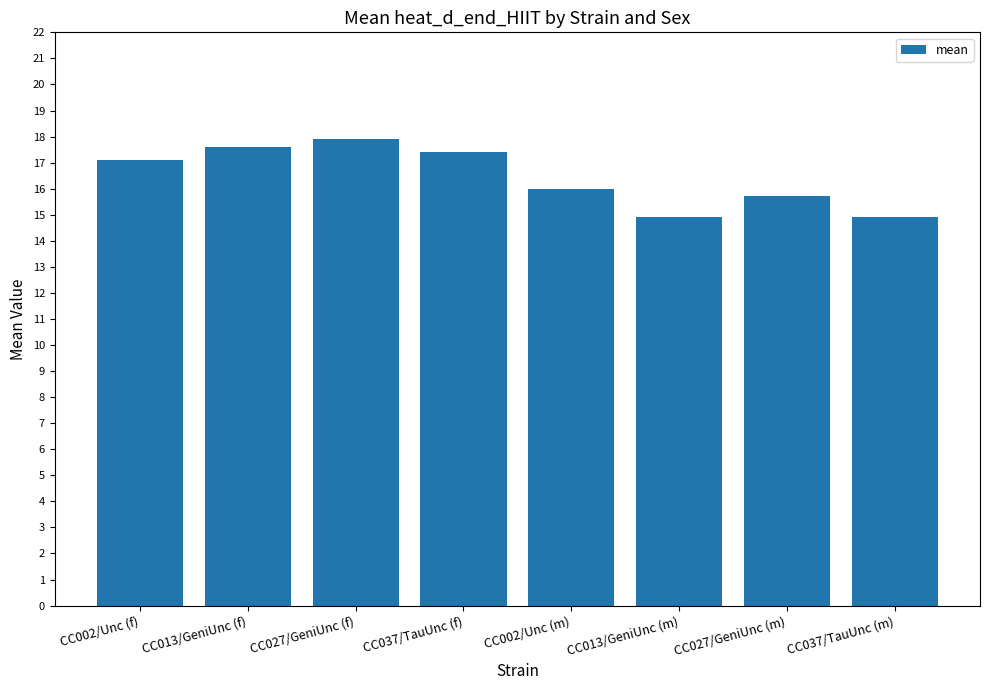

What is the value of the 2nd bar from the left?

17.6